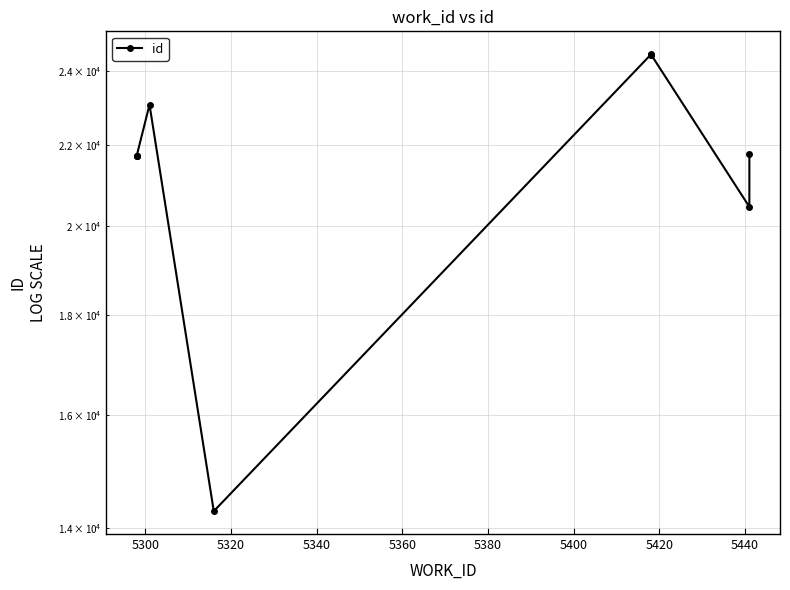

Which label corresponds to the largest value in the chart?

5420